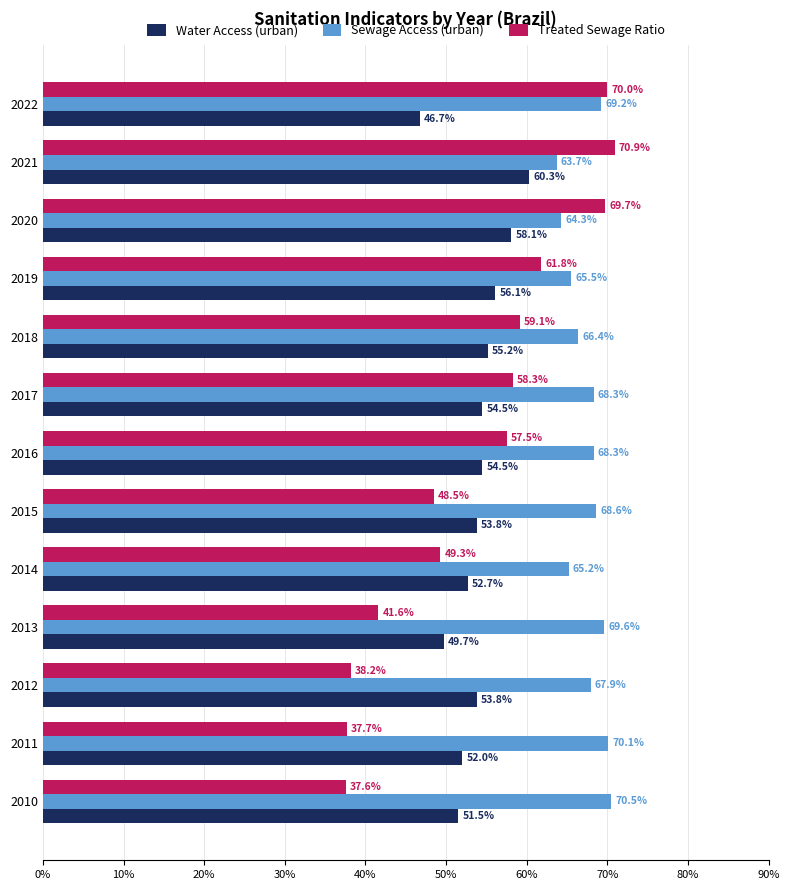

What is the value of the Sewage Access (urban) bar at the 3rd from the left?

0.7